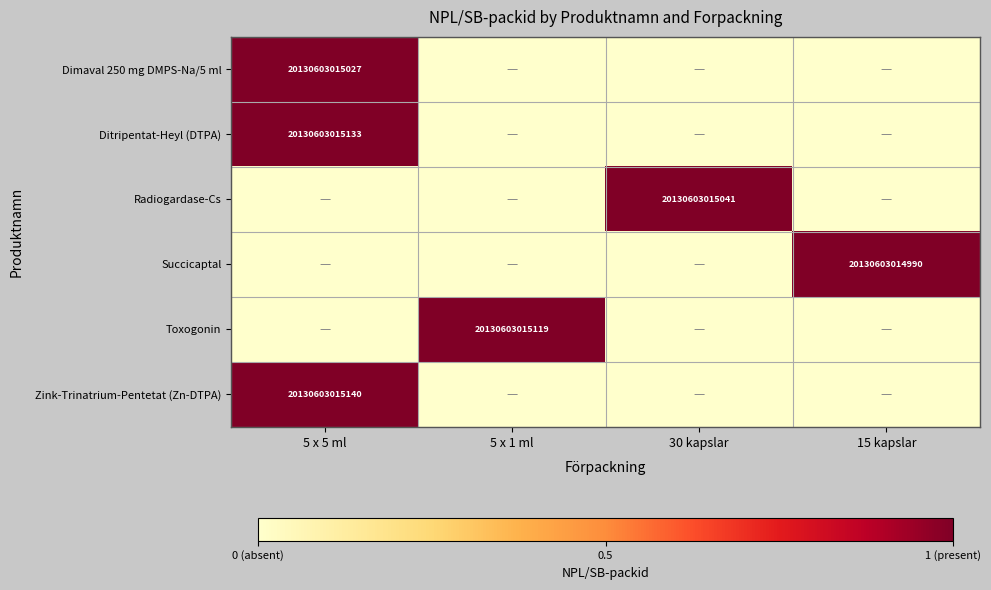

What is the sum of all Radiogardase-Cs values?

1